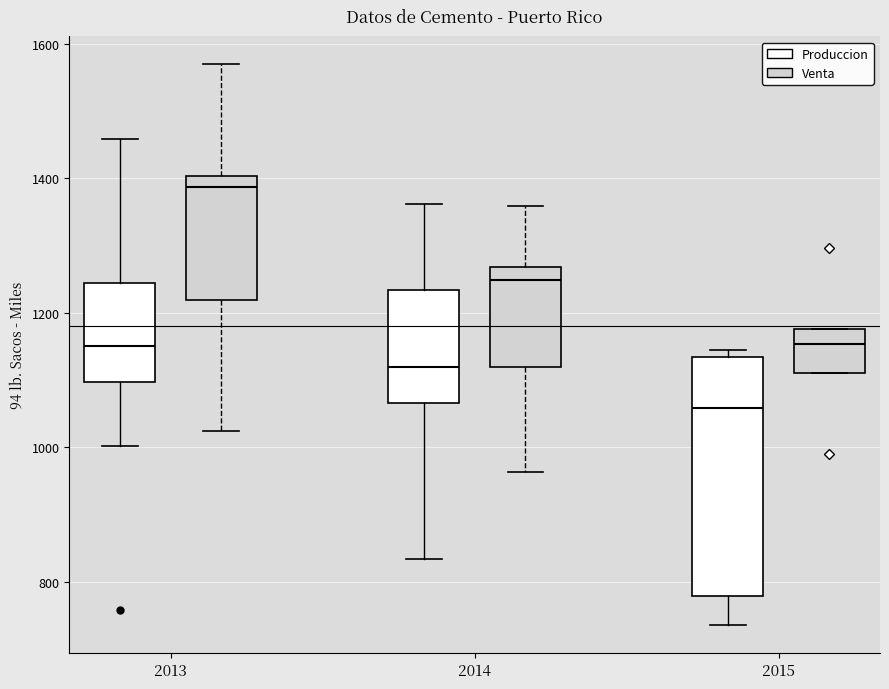

Where does the lower whisker of the box for 2013 (Venta) end on the y-axis? The values are not printed on the chart, so give them approximately, as read against the axis.

1020